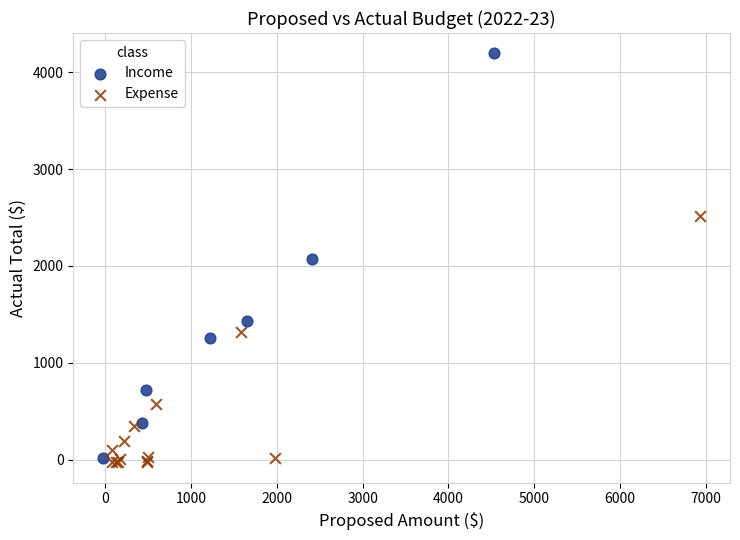

Which series reaches the maximum Y coordinate?

Income